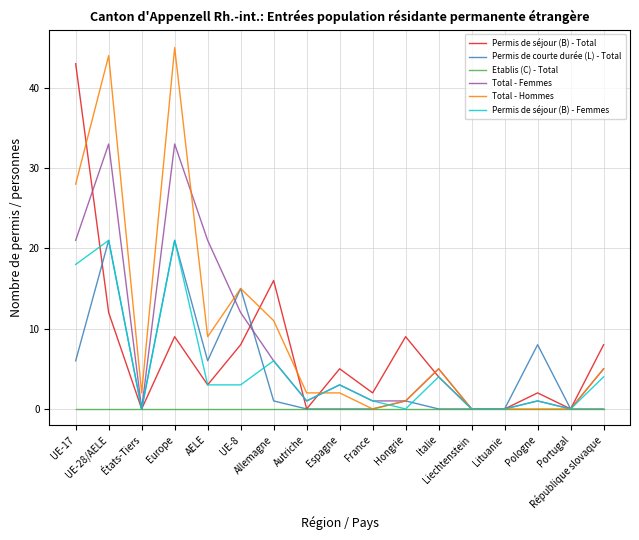

Which series has the widest spread of values?

Total - Hommes